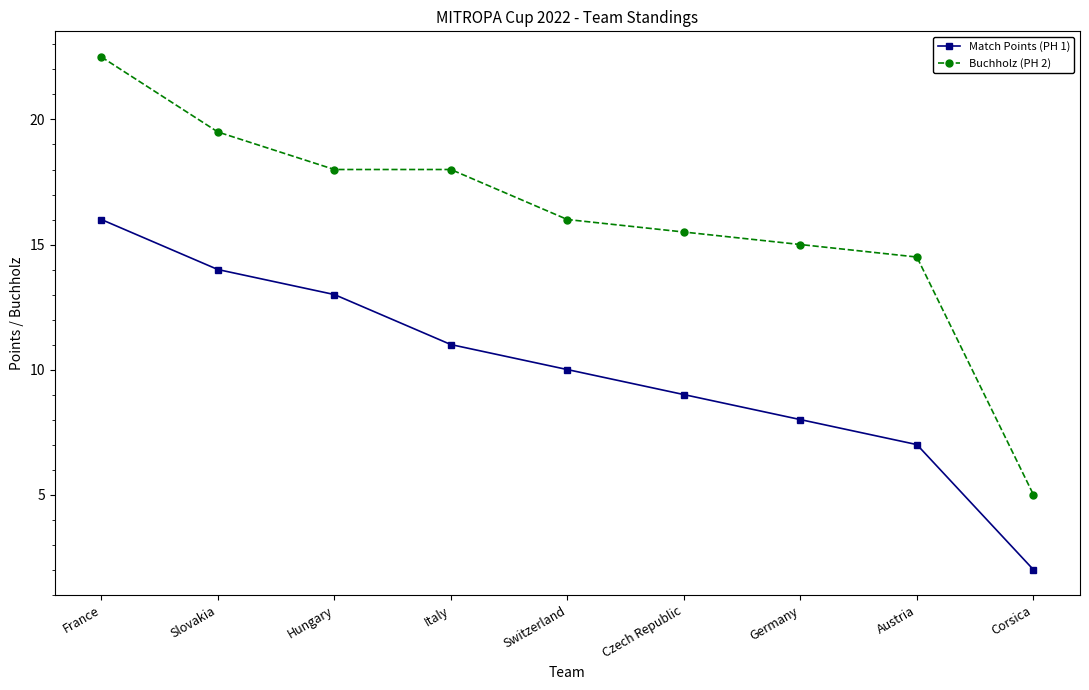

True or false: Buchholz (PH 2) has a value of 29.5 at Italy.

False